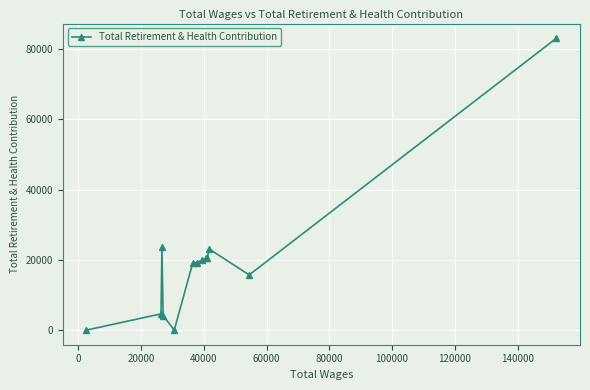

True or false: the data has more than 1 interior local peaks.

True